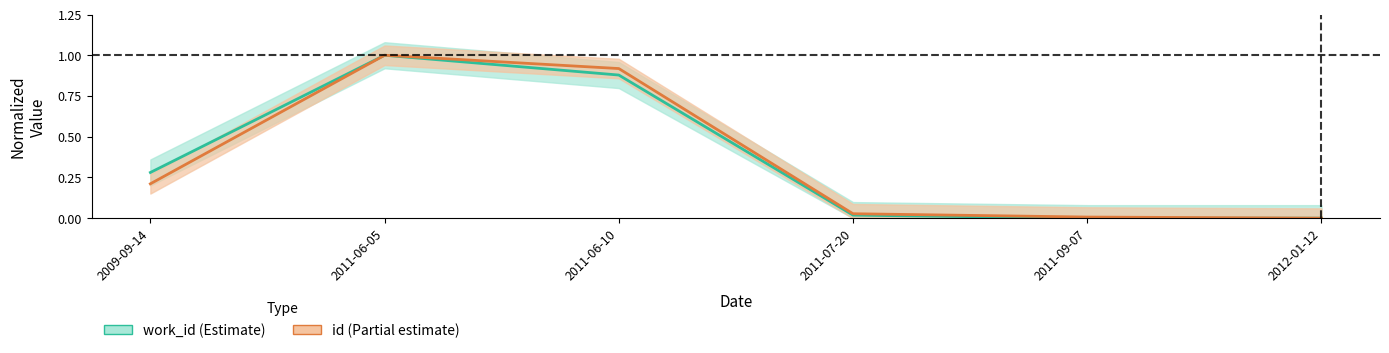

At which label is work_id closest to 0?

2011-09-07